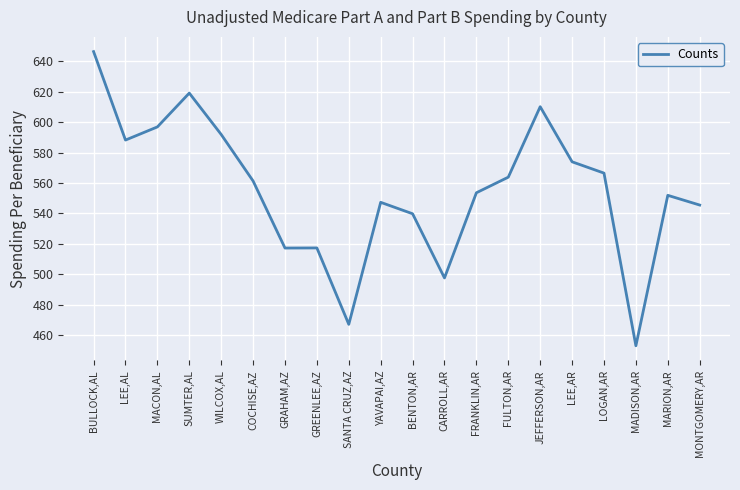

Which label corresponds to the smallest value in the chart?

MADISON,AR